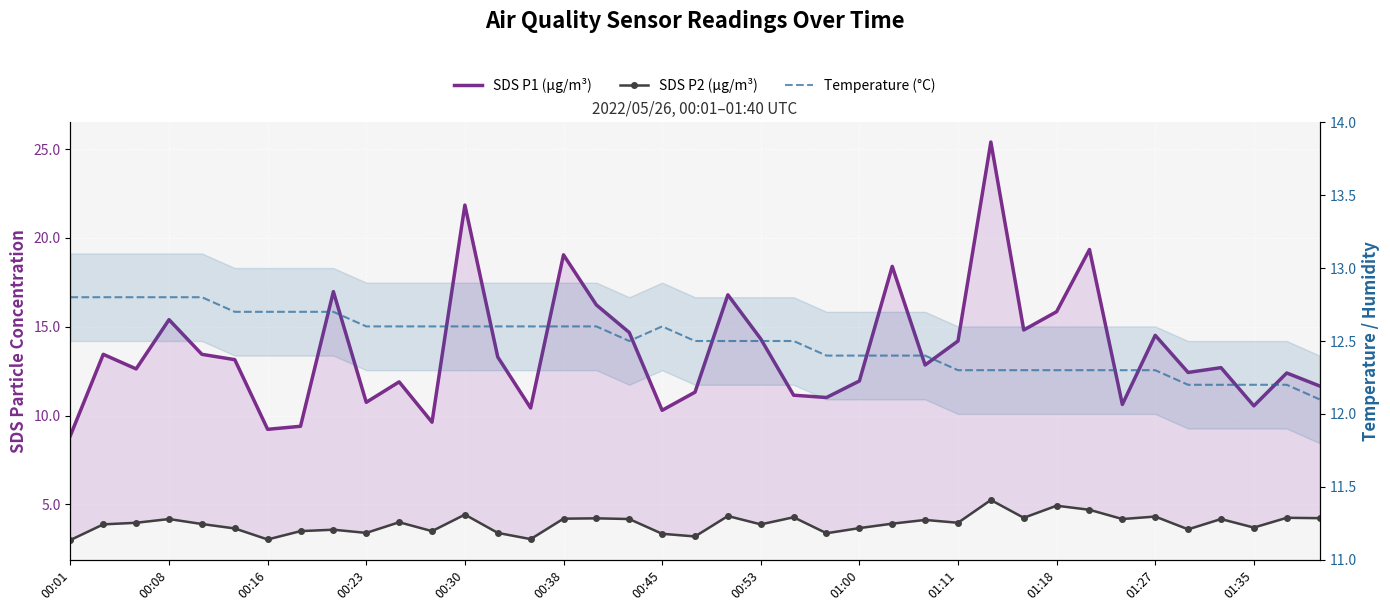

Which series has the largest range (max minus min)?

SDS P1 (µg/m³)